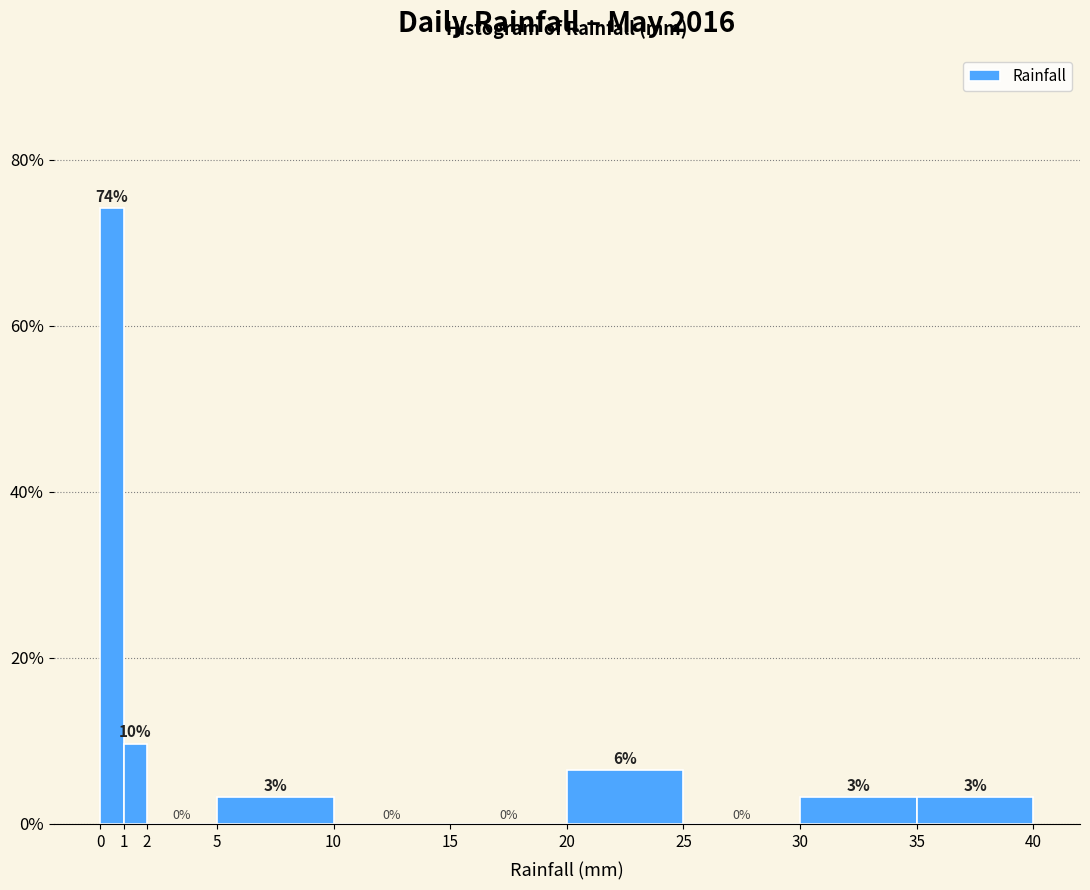

Over which range of the x-axis is the bar tallest?

0 to 1